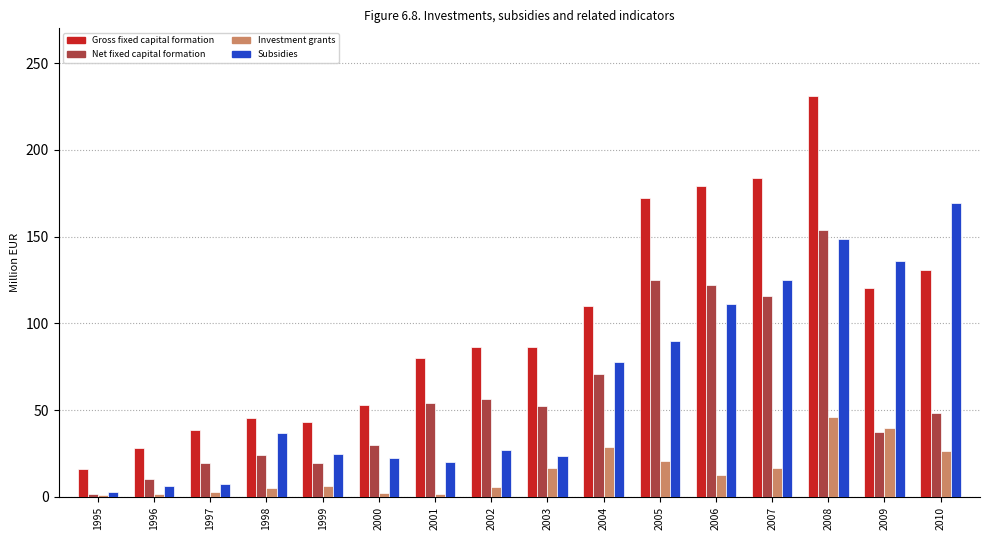

What are all the series names shown in the legend?

Gross fixed capital formation, Net fixed capital formation, Investment grants, Subsidies